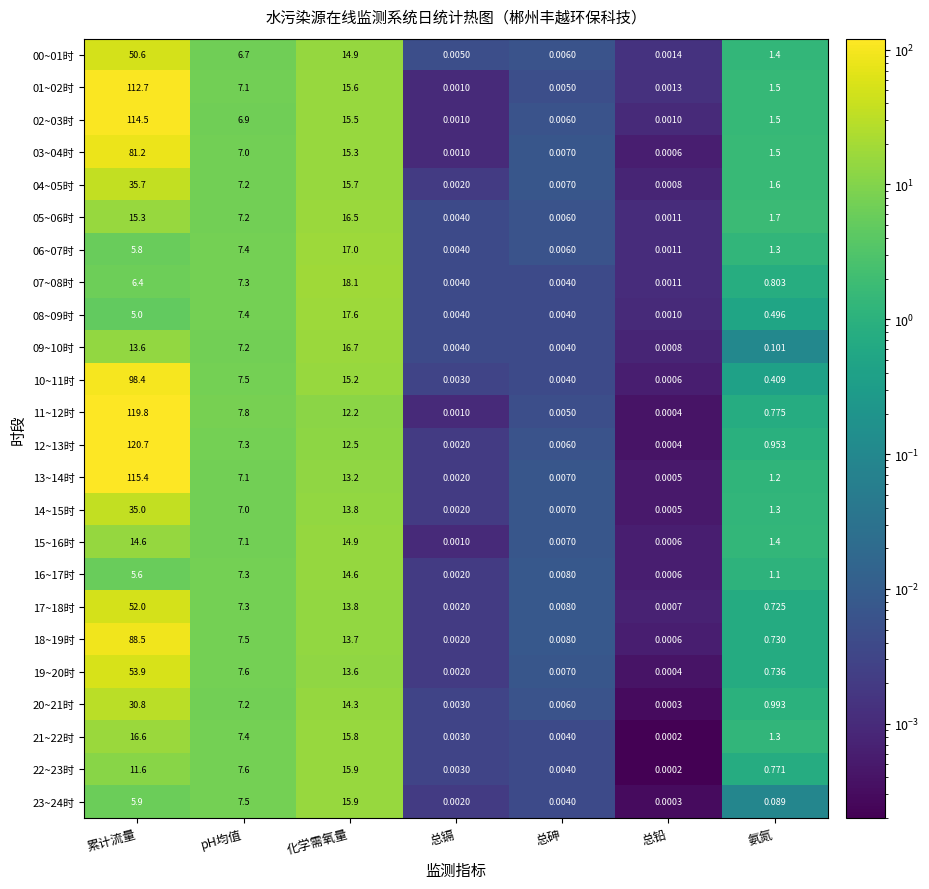

At which label is 19~20时 closest to 26?

化学需氧量